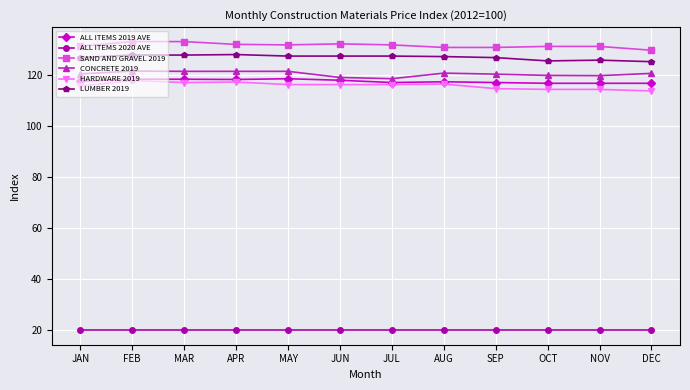

True or false: HARDWARE 2019 has more than 2 points higher than both neighbors.

True